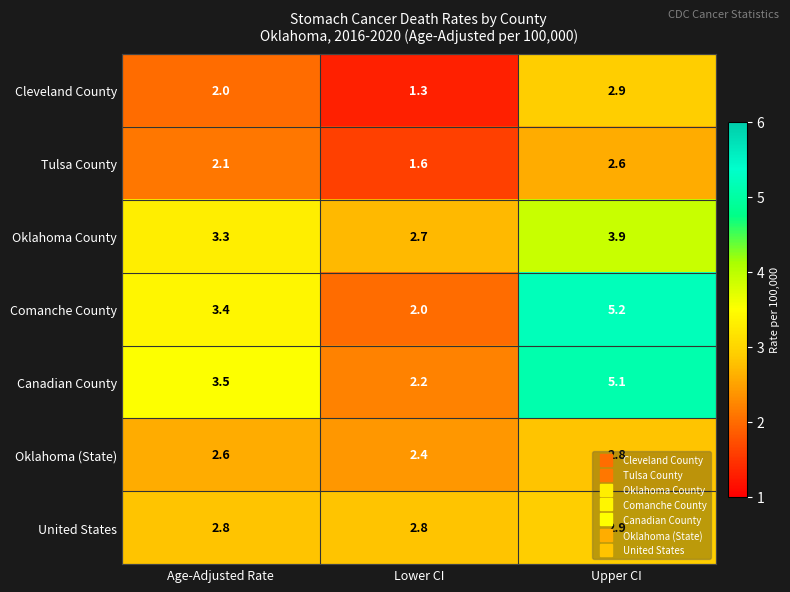

Between Age-Adjusted Rate and Upper CI, which series saw the biggest shift?

Comanche County